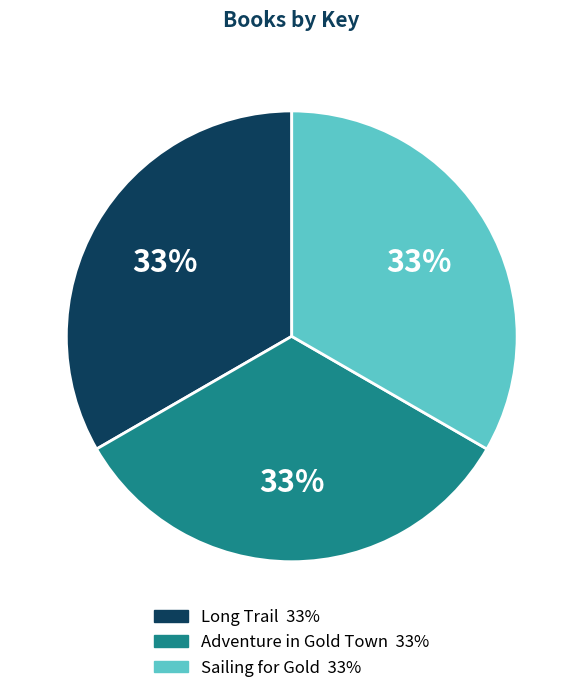

The Adventure in Gold Town slice represents 45% of the pie. True or false?

False